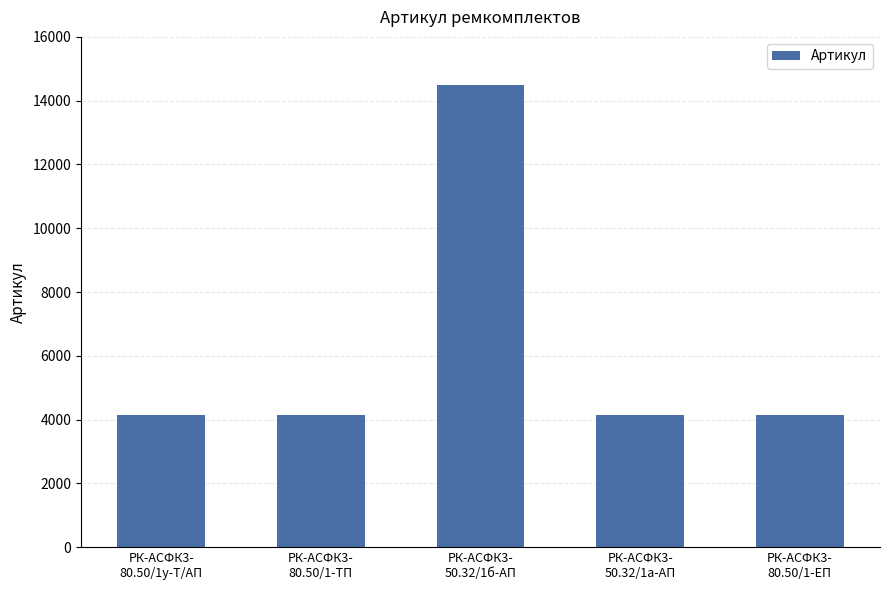

What is the smallest value displayed?

4139